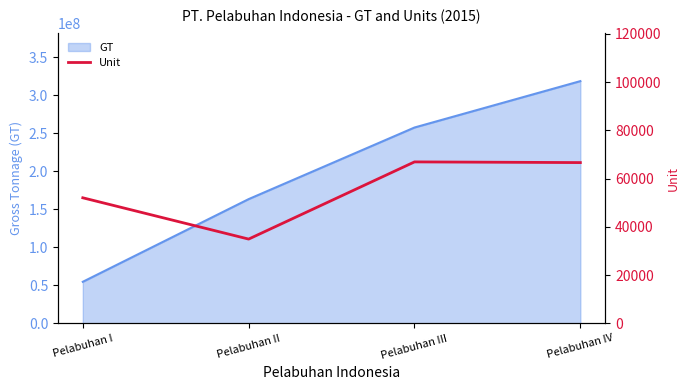

List the labels in order of value, largest first.

Pelabuhan III, Pelabuhan IV, Pelabuhan I, Pelabuhan II